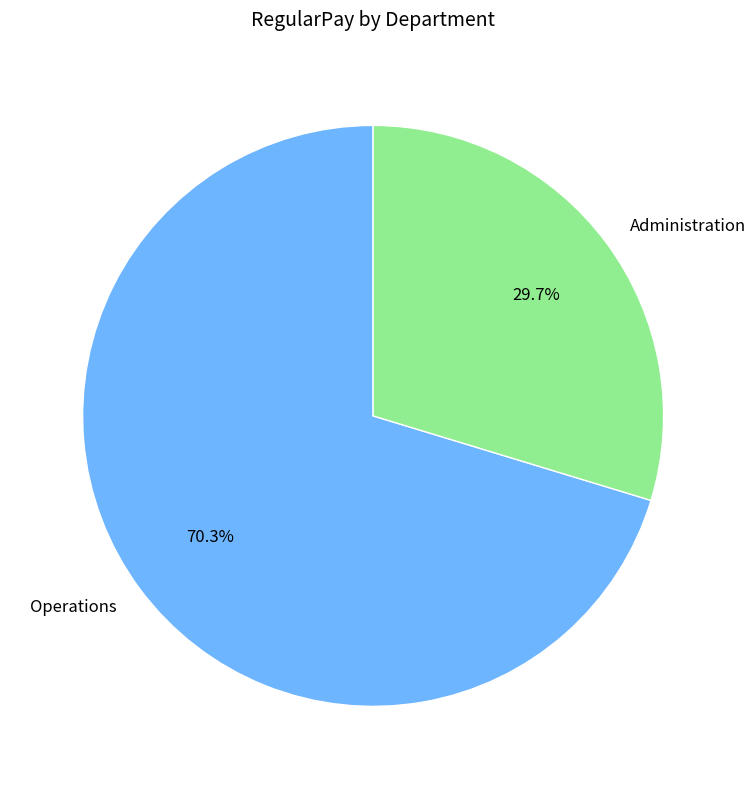

Rank the categories by value from lowest to highest.

Administration, Operations